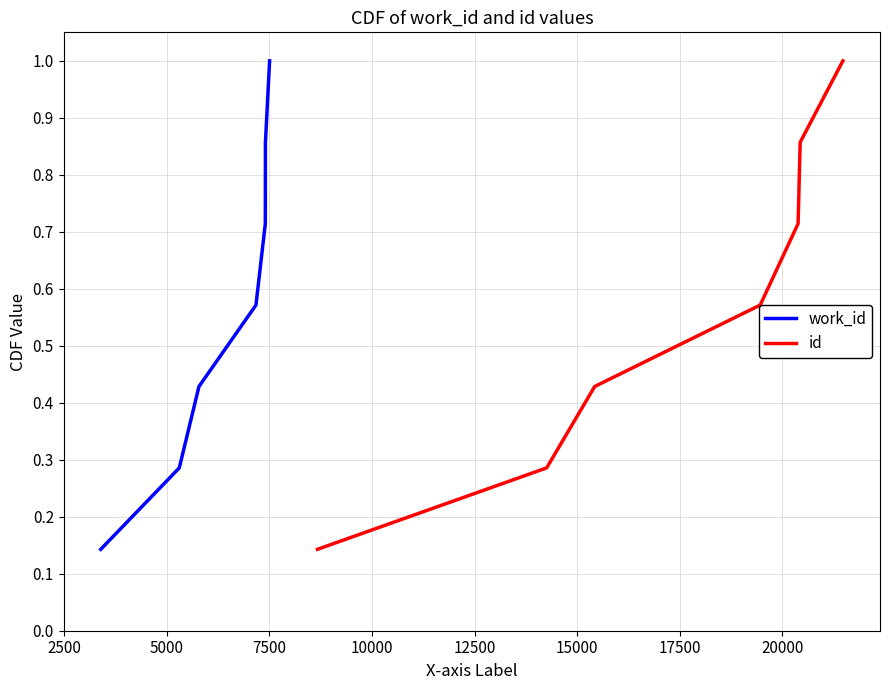

Reading right to left, what are all the values shown in this chart?

work_id: 1.0	0.9	0.7	0.6	0.4	0.3	0.1
id: 1.0	0.9	0.7	0.6	0.4	0.3	0.1